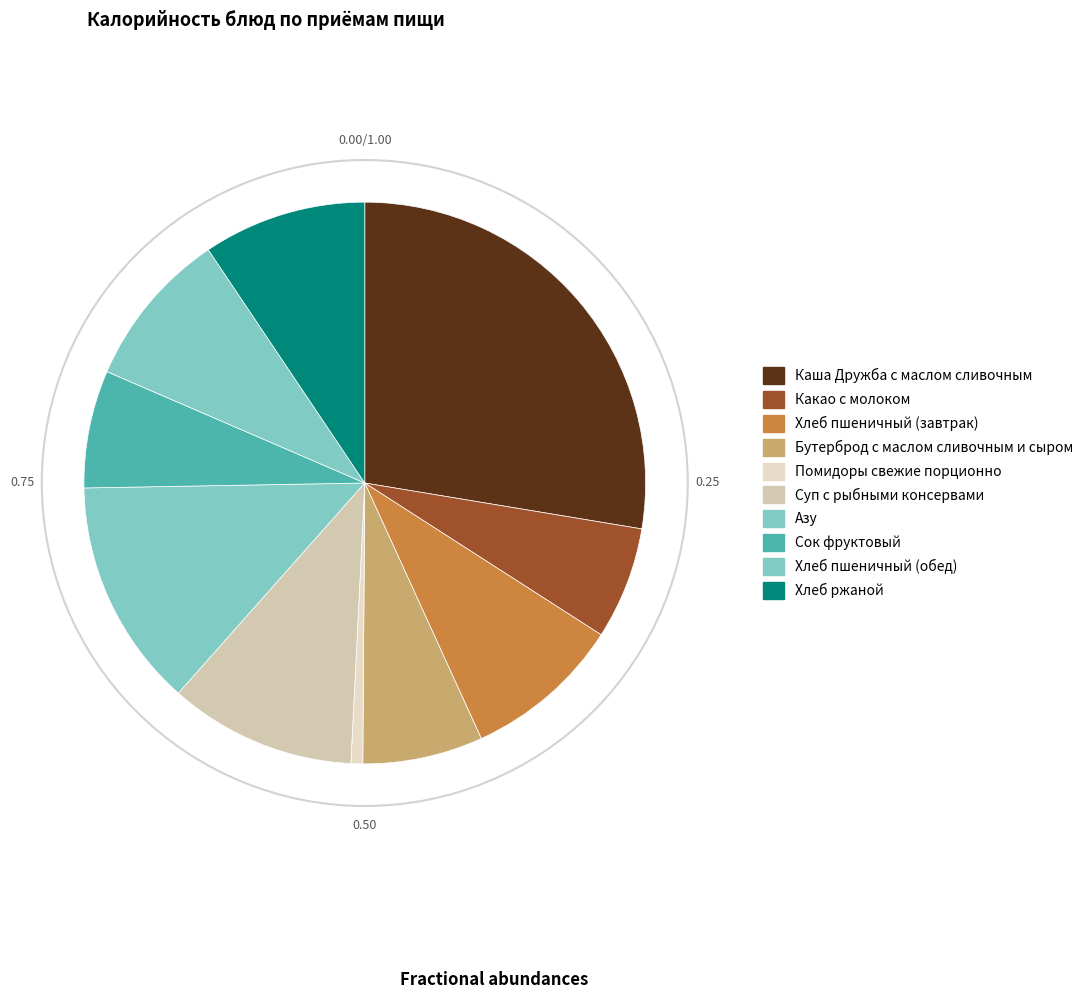

How many slices are in this pie chart?

10